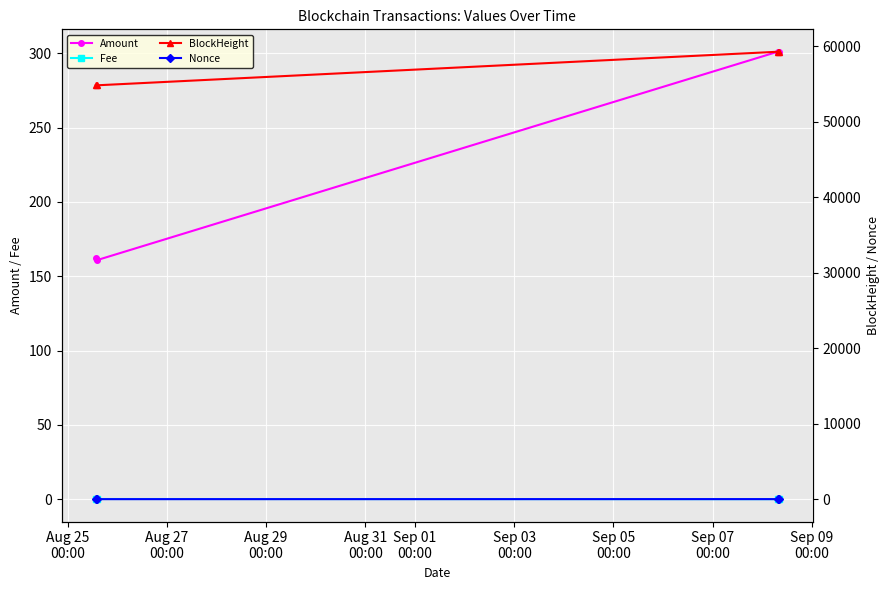

True or false: Amount and Fee intersect in this chart.

False